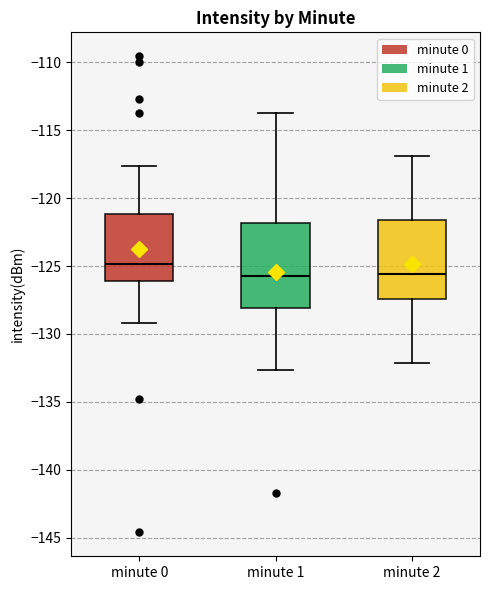

Which box's median line is the highest?

minute 0